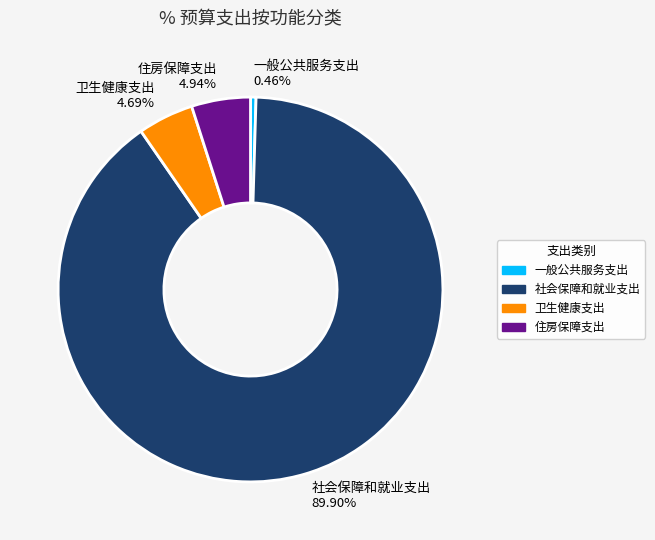

Which slice is the largest?

社会保障和就业支出